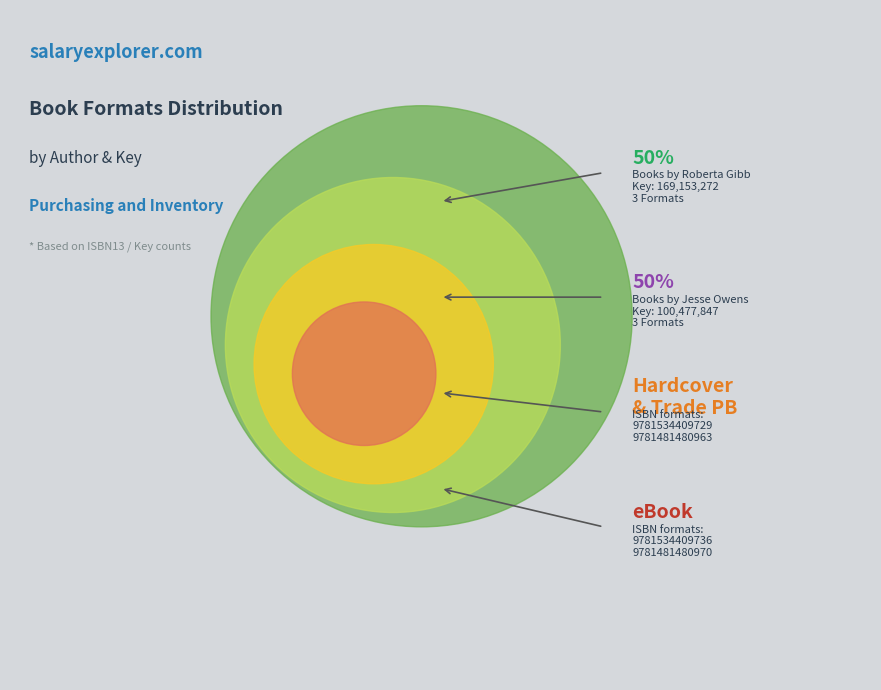

Does 9781534409736 account for over 50% of the chart?

No